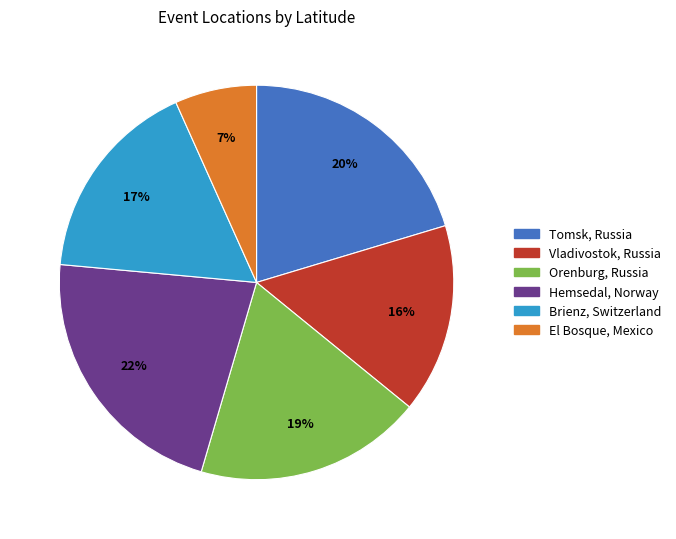

How many segments does this pie chart have?

6